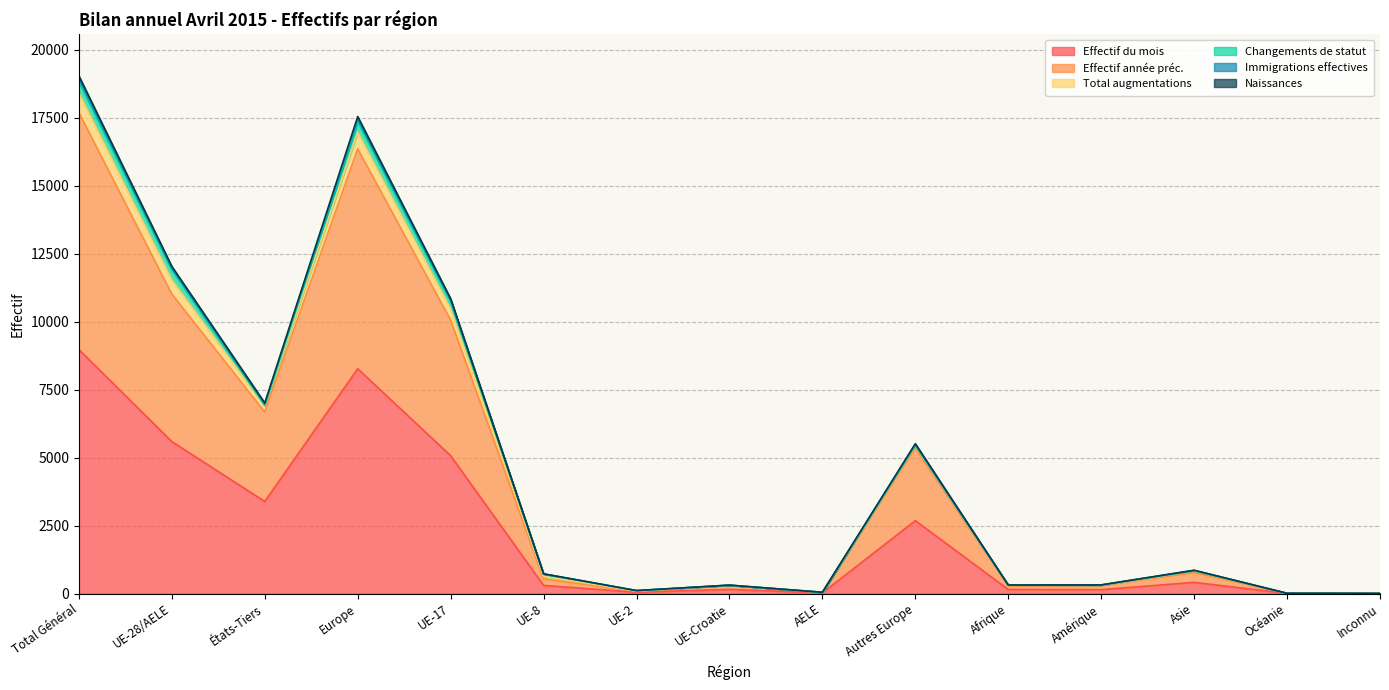

What is the maximum value for Effectif du mois?

8973